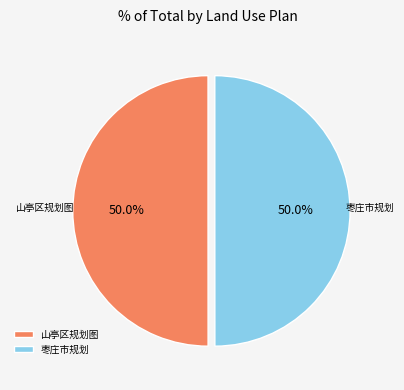

Combined, what portion of the pie is 山亭区规划图 and 枣庄市规划?

100.0%